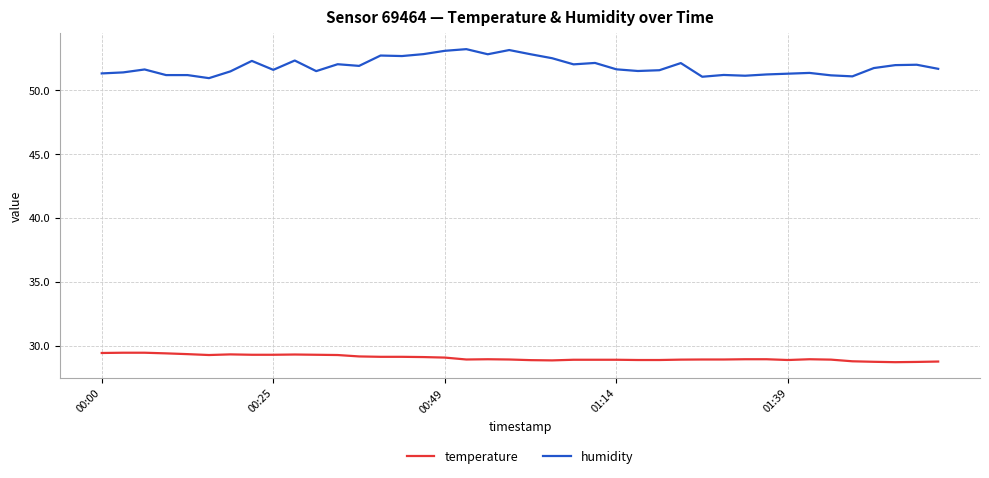

What is the average value of the temperature series?

29.0